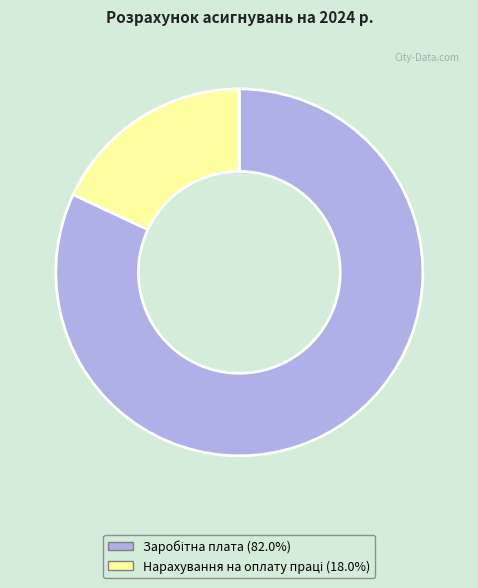

Is there a majority slice in this chart?

Yes